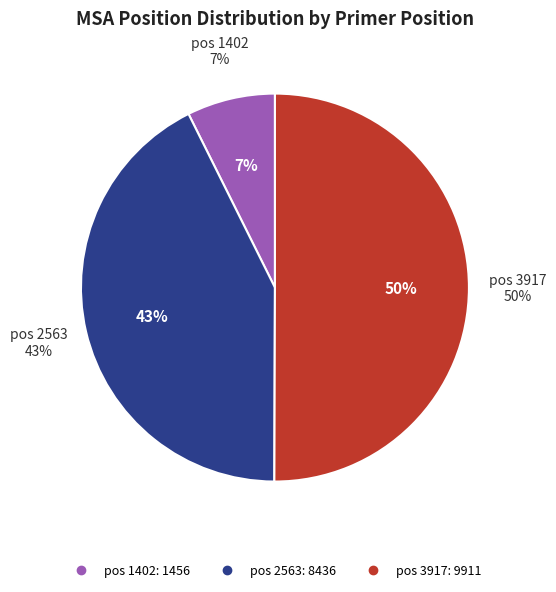

Between 3917 and 2563, which is larger?

3917